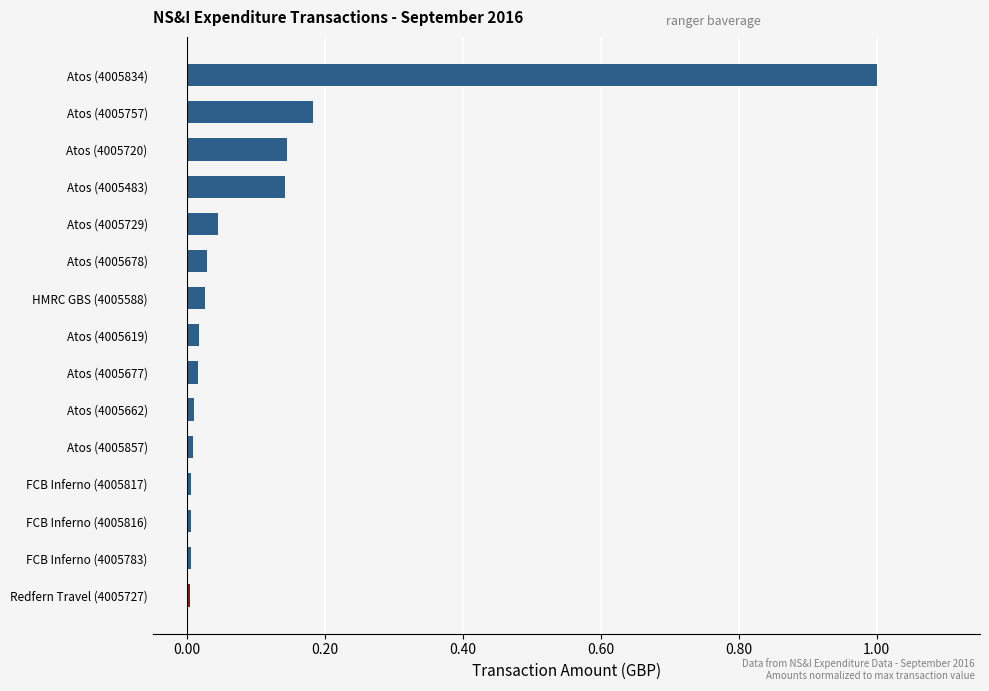

The value at Atos (4005729) is 0.0. True or false?

True